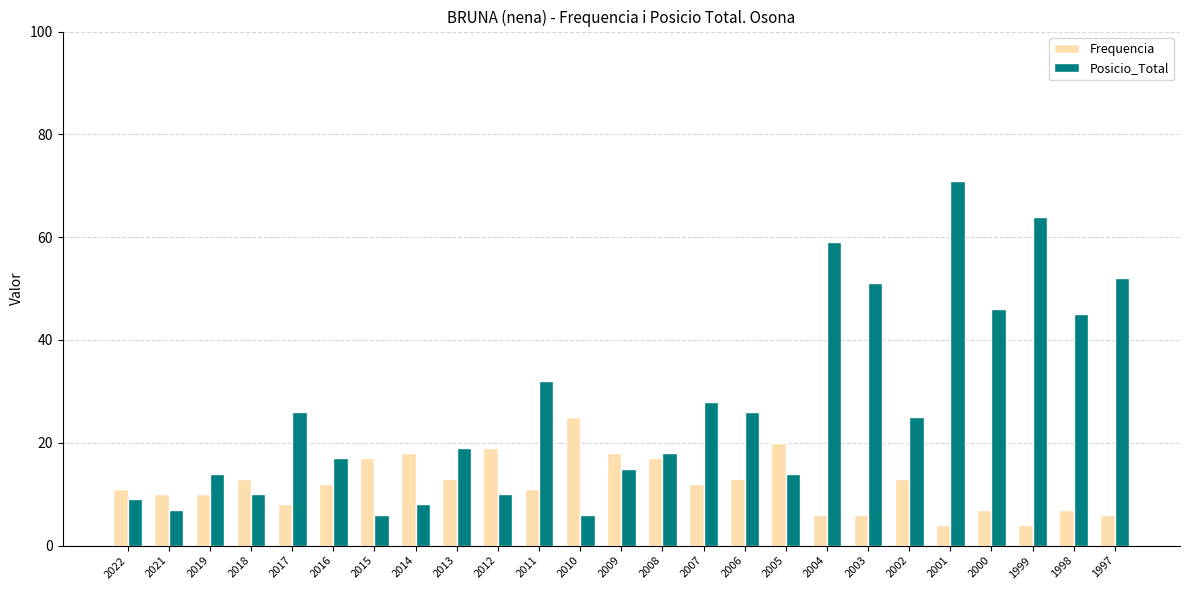

At how many categories does at least one series exceed 63?

2